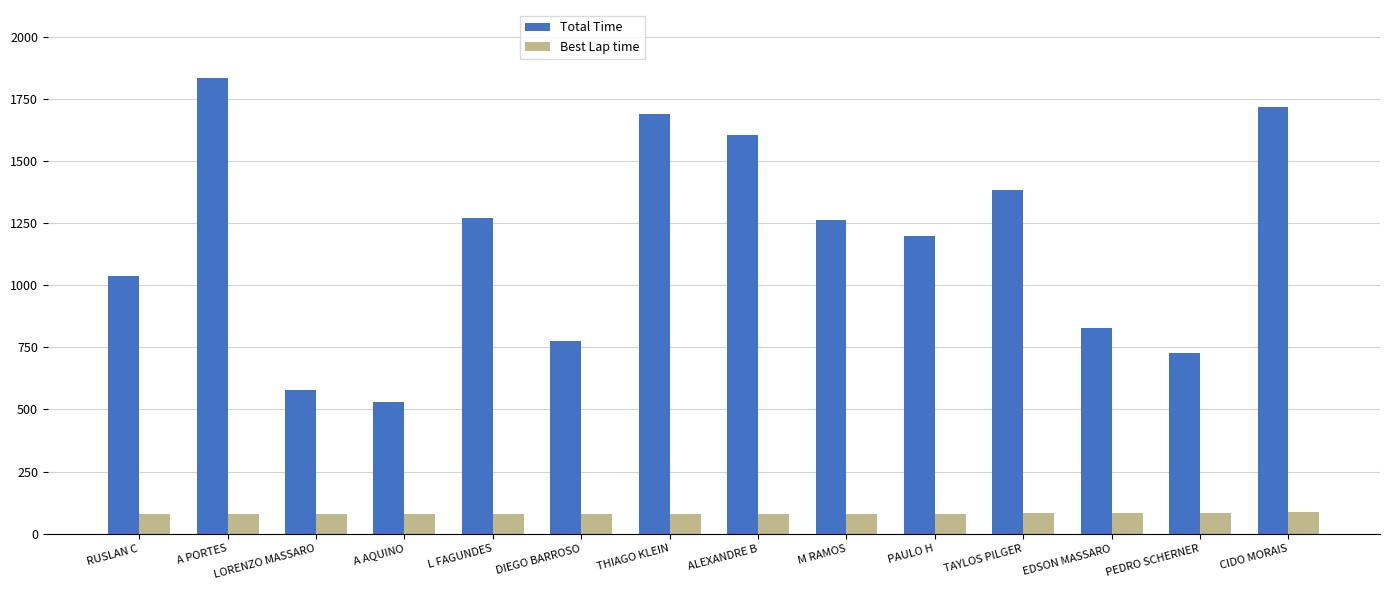

Is the value of Total Time at M RAMOS greater than the value of Best Lap time at ALEXANDRE B?

Yes